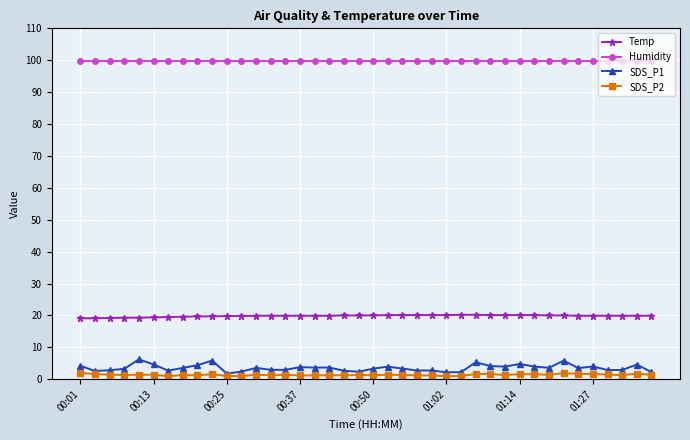

True or false: SDS_P2 has more than 2 points higher than both neighbors.

True